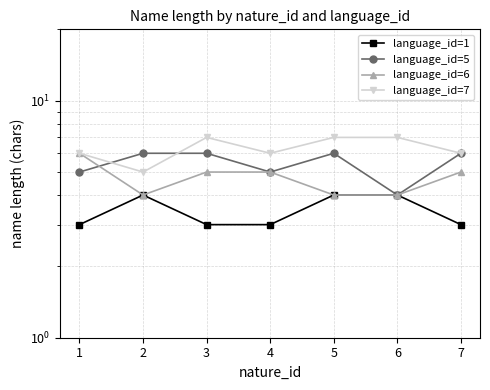

What is the difference between the maximum and minimum values in the language_id=6 series?

2